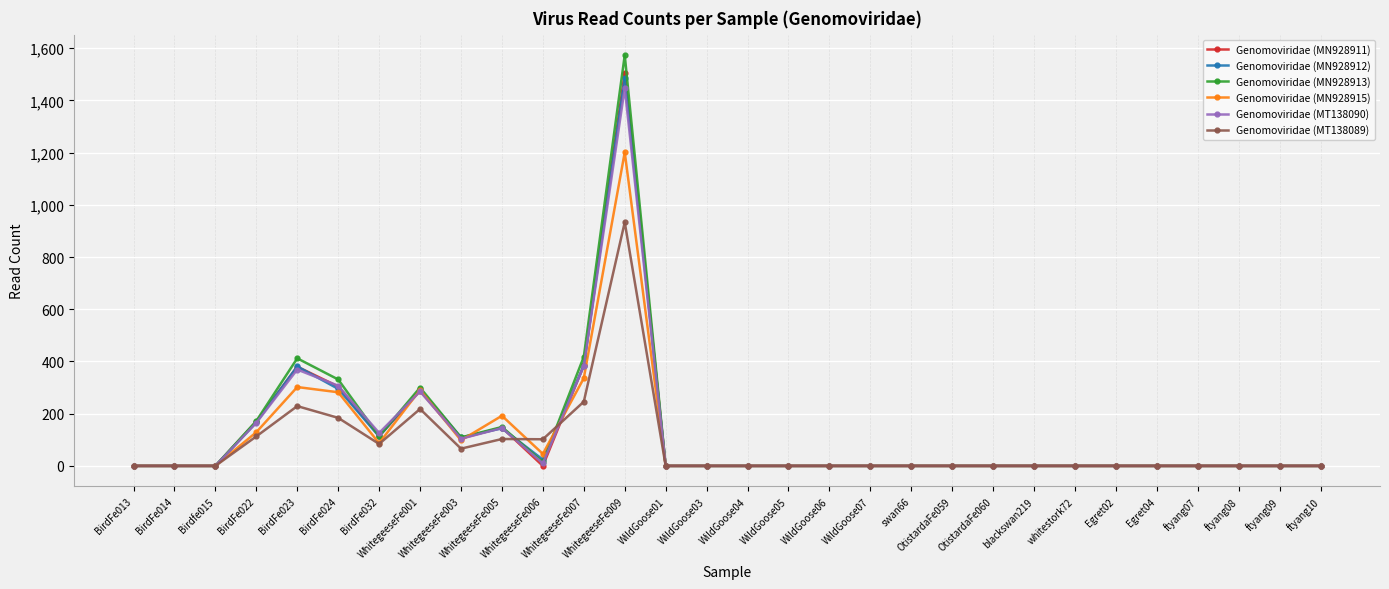

In Genomoviridae (MN928913), how many points are higher than both neighbors (excluding endpoints)?

4